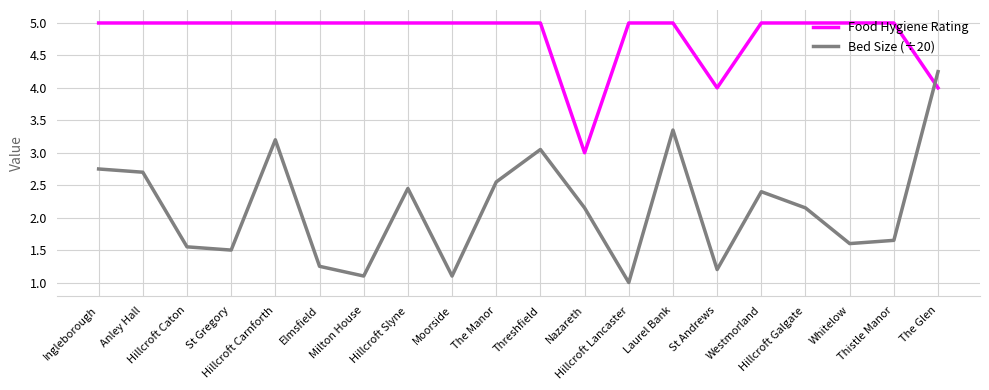

What position from the left is Hillcroft Caton?

3